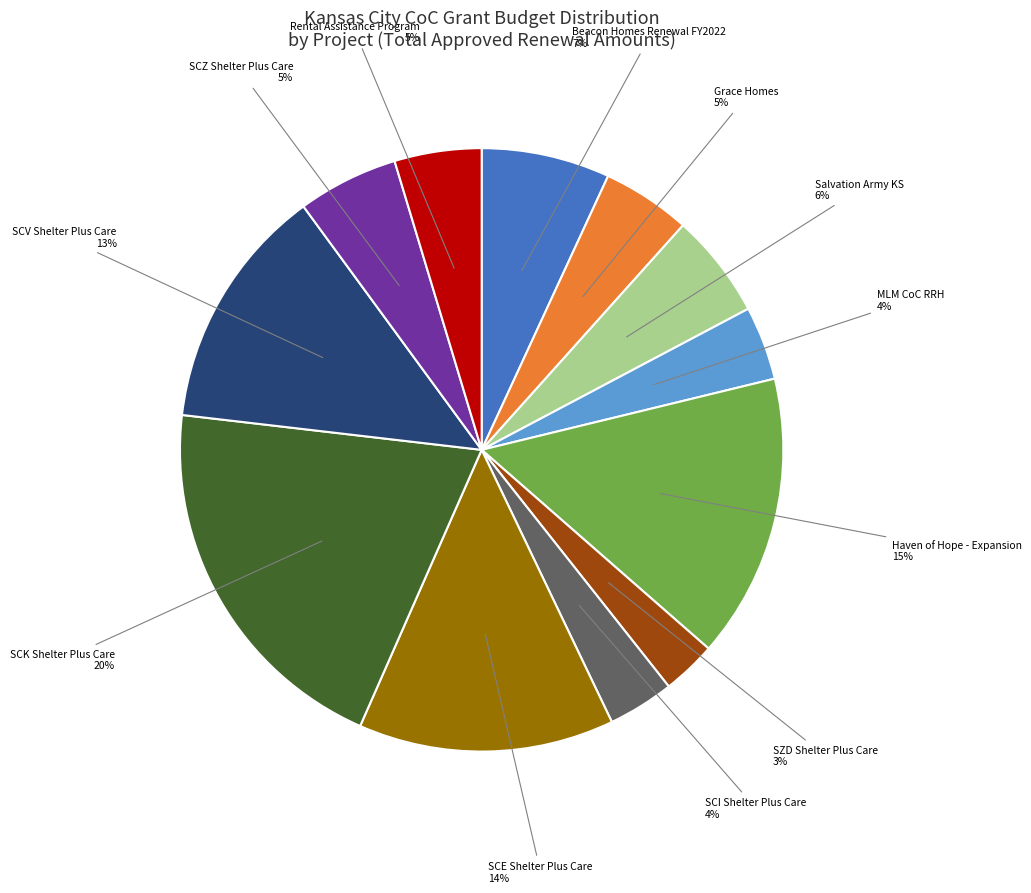

Does any single category account for the majority?

No